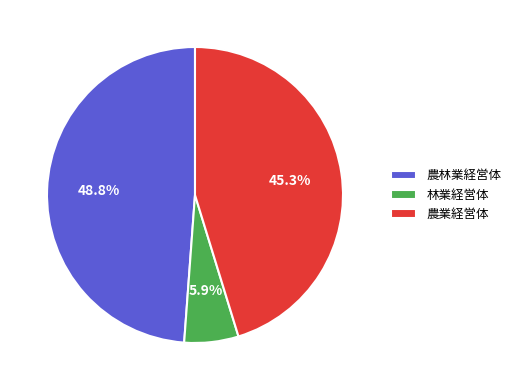

Which slice is the largest?

農林業経営体